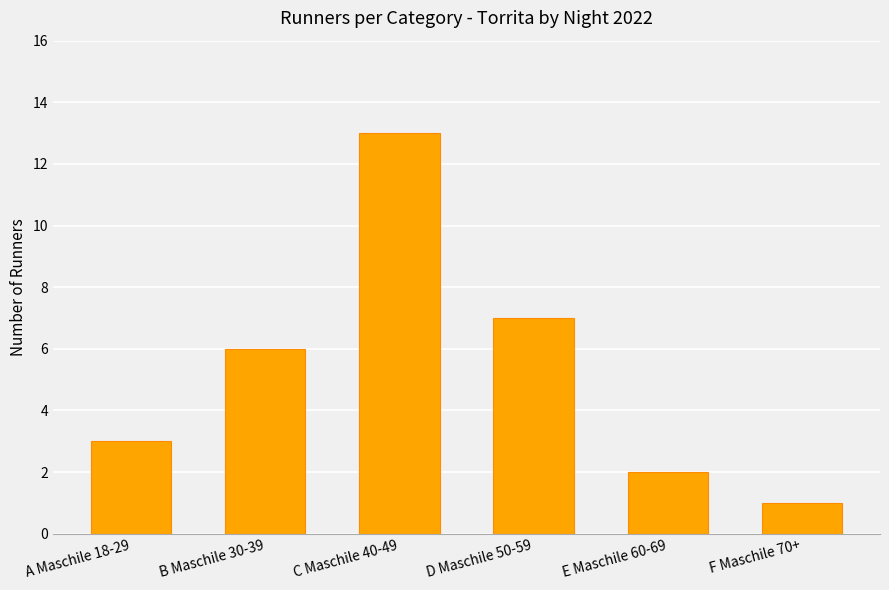

Reading left to right, extract all data points from this chart.

3	6	13	7	2	1